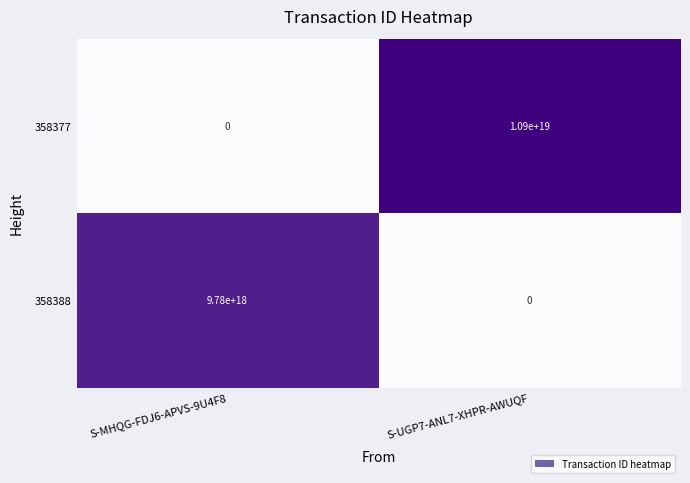

Which series has the widest spread of values?

358377